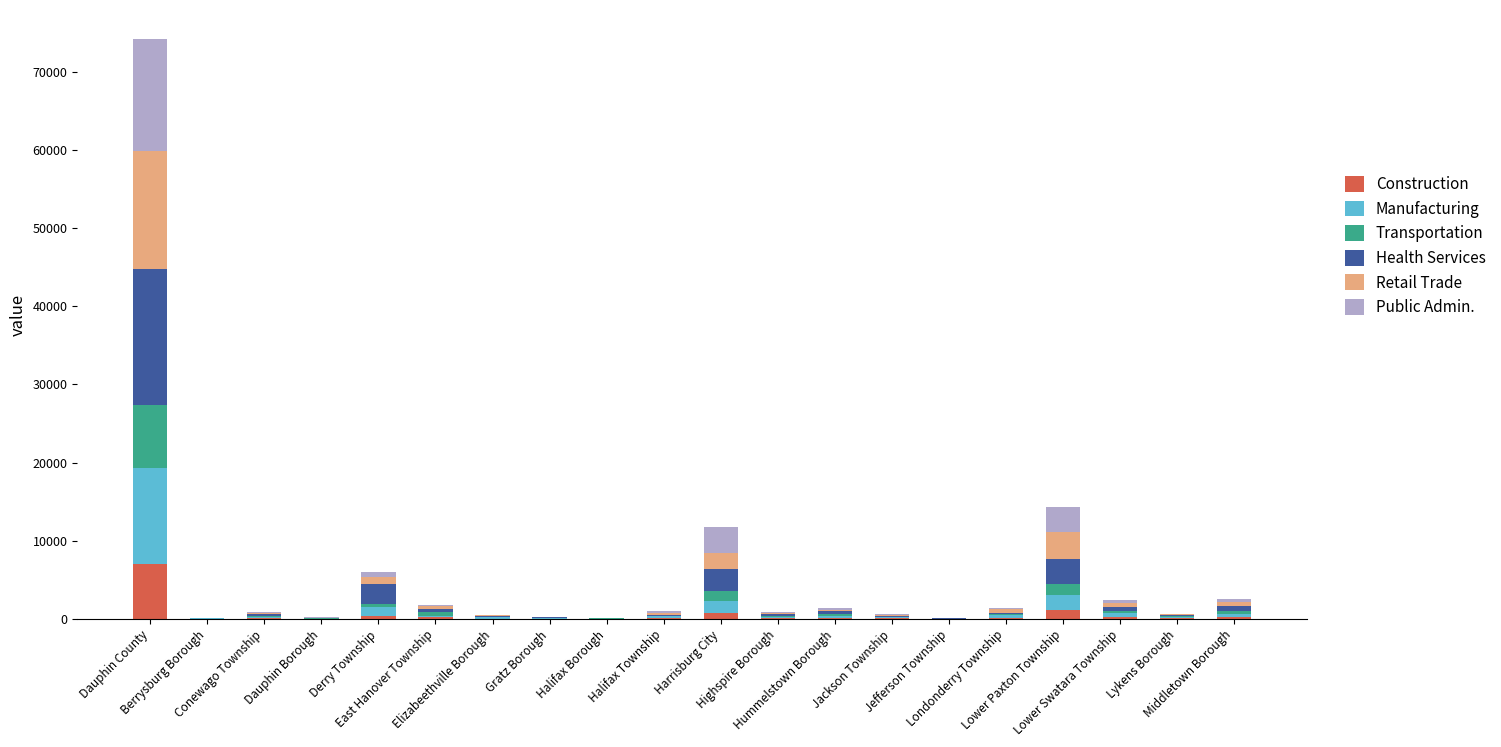

What is the maximum value for Construction?

6976